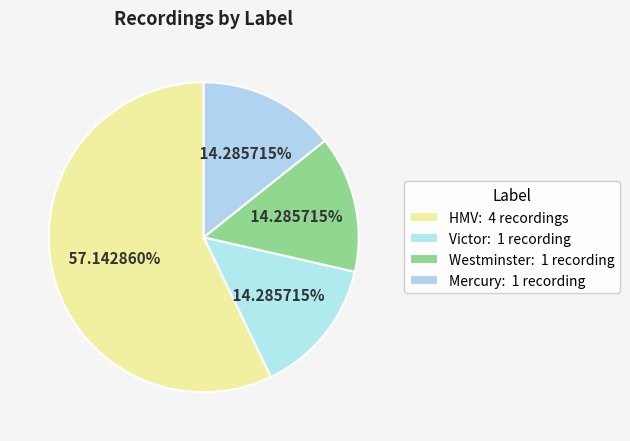

What is the change in value from HMV to Victor?

-3